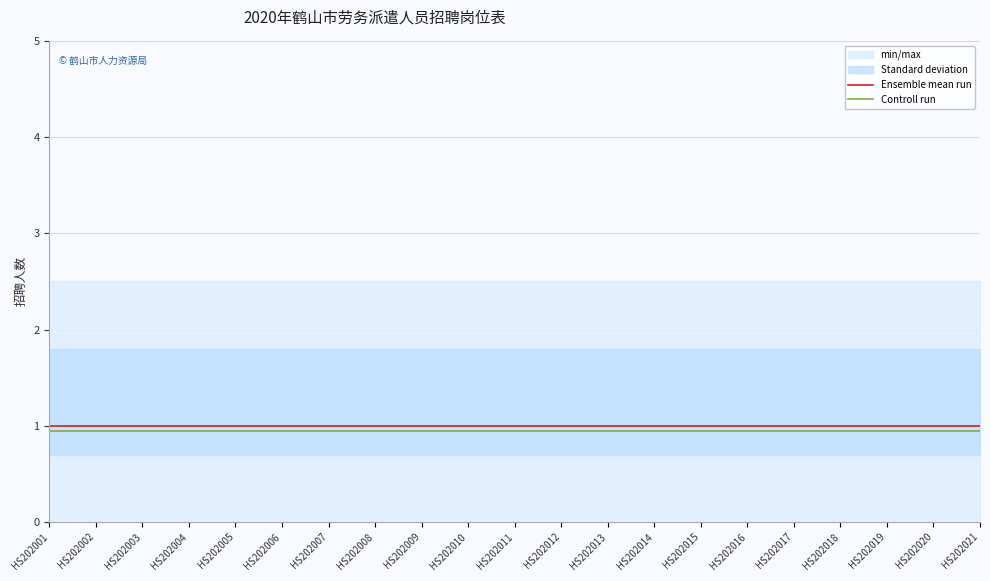

Which category has the highest value in the Controll run series?

HS202001